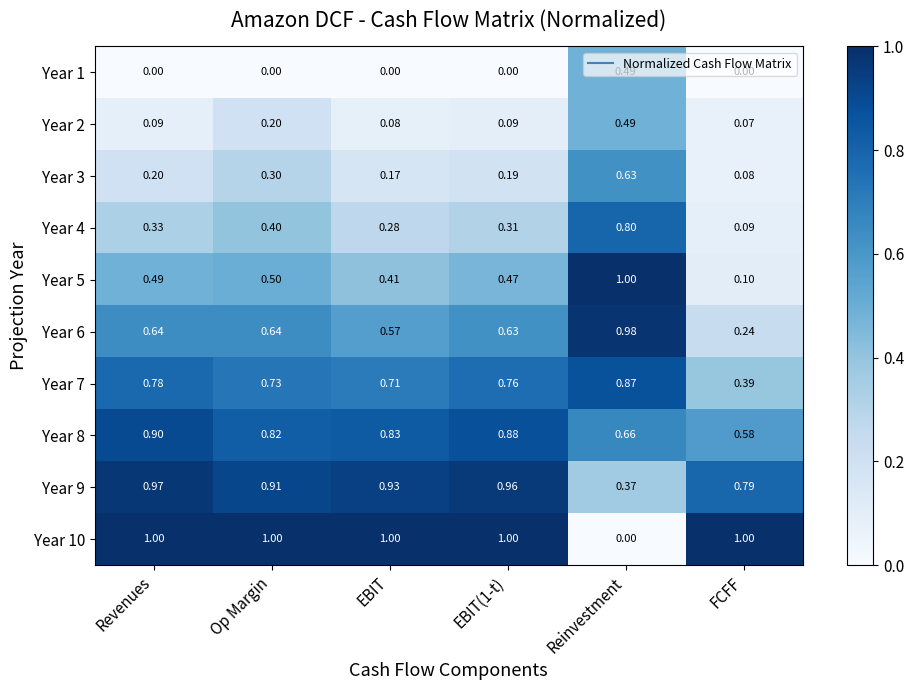

At which category is the sum across all series the highest?

Reinvestment